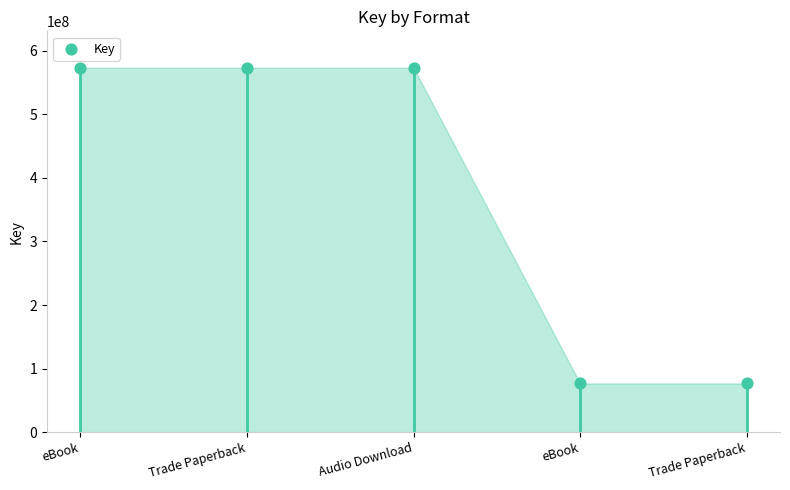

What is the change in value from eBook to eBook?

-496851315